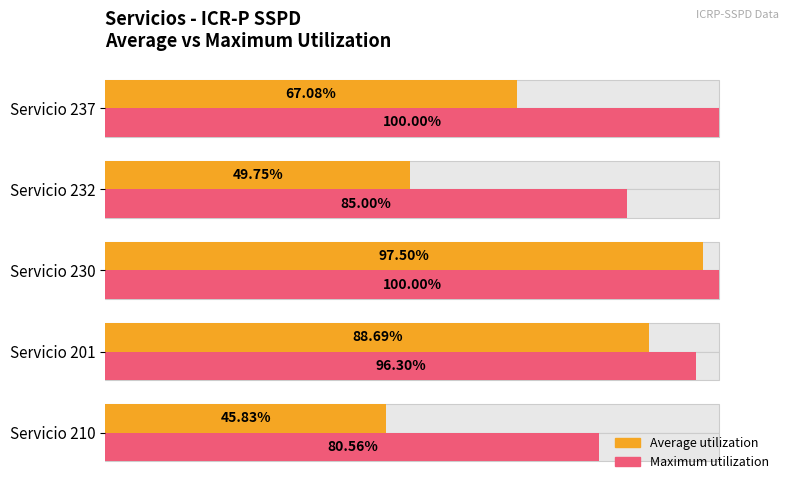

What is the spread (max minus min) of values at 0?

34.7